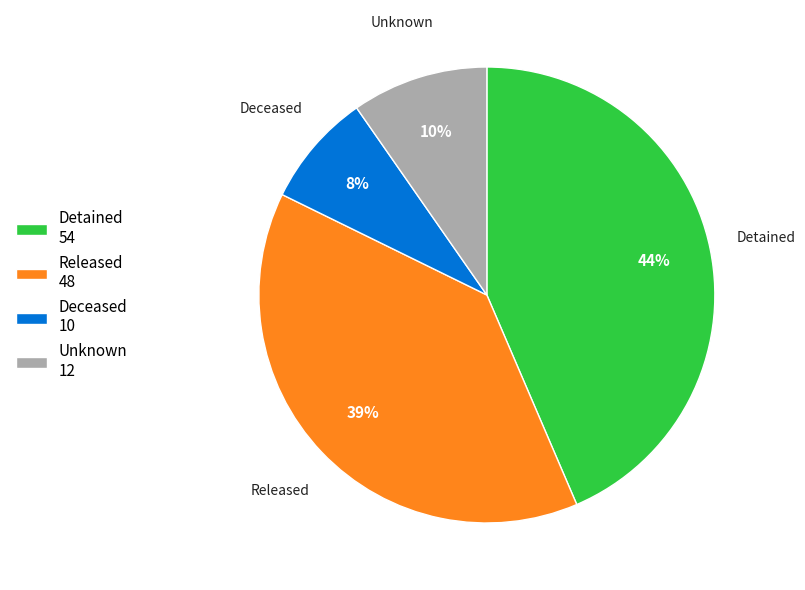

What percentage is the Unknown slice, to the nearest percent?

10%